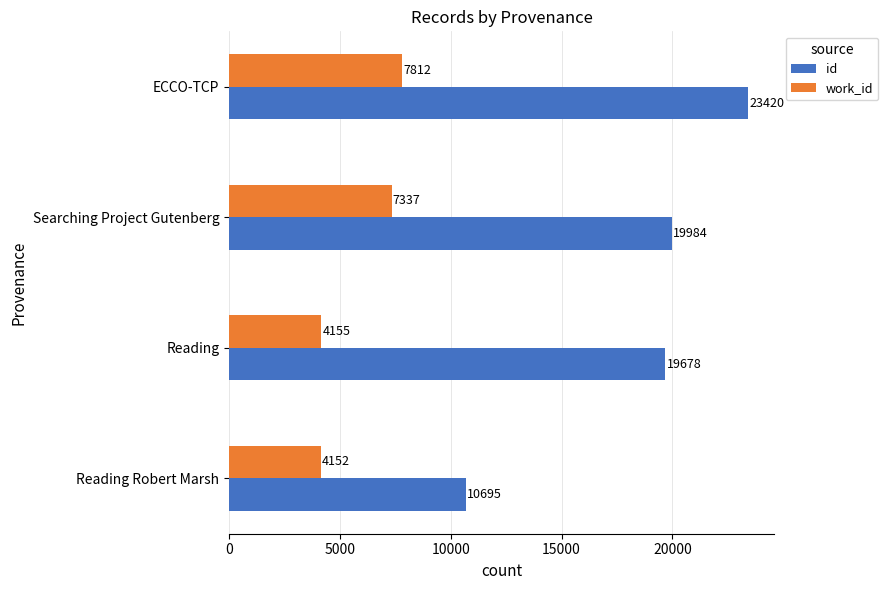

What is the sum of all work_id values?

23456